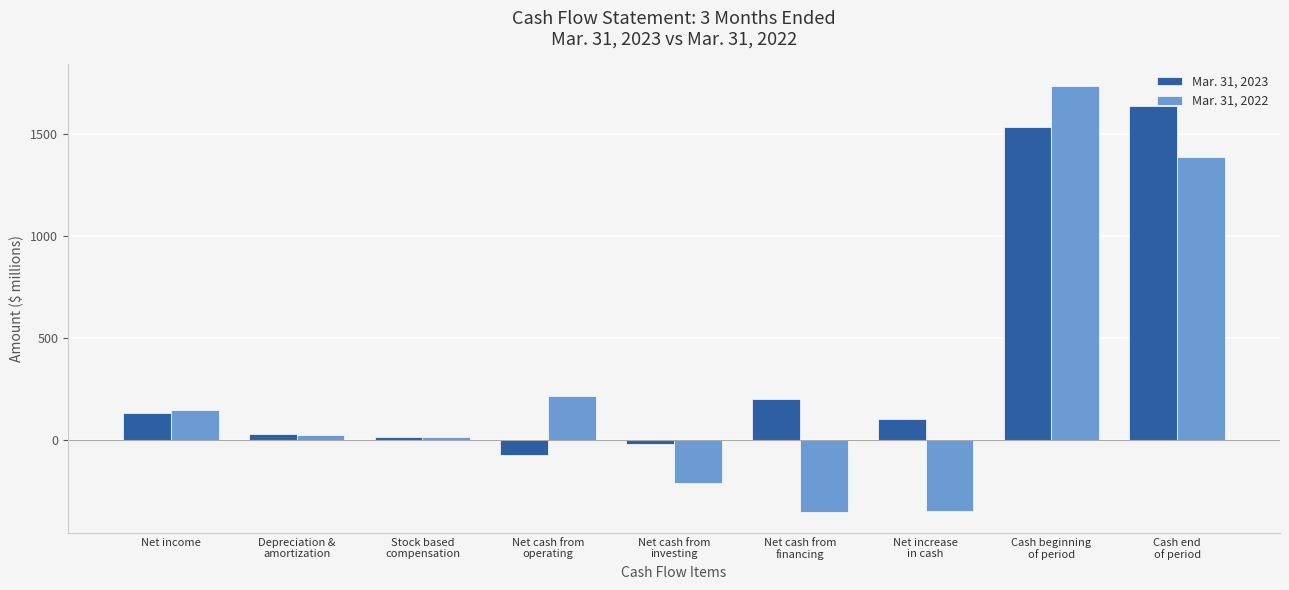

Which series has the largest range (max minus min)?

Mar. 31, 2022